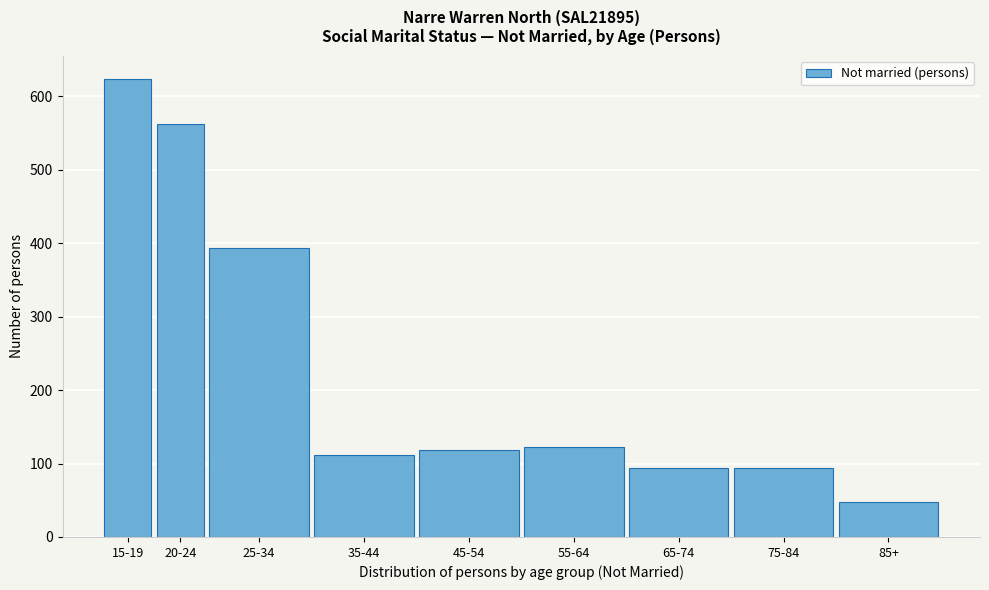

Reading right to left, what are all the values shown in this chart?

85+=47	75-84=94	65-74=94	55-64=122	45-54=118	35-44=112	25-34=393	20-24=562	15-19=624